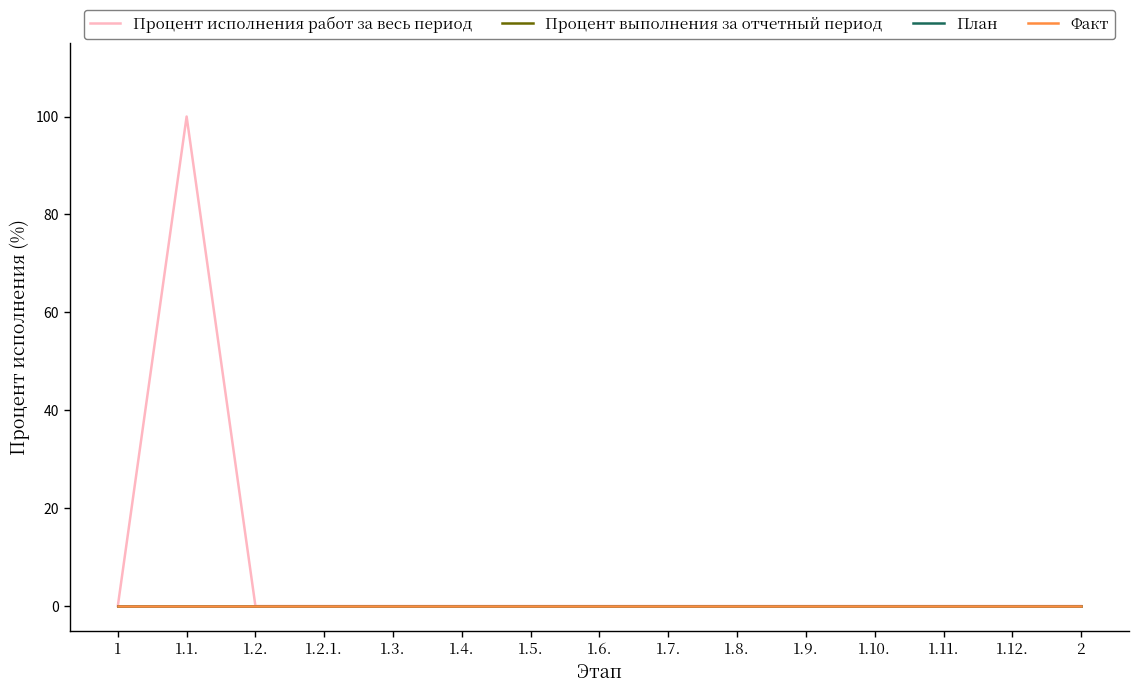

What position from the right is 1.9.?

5